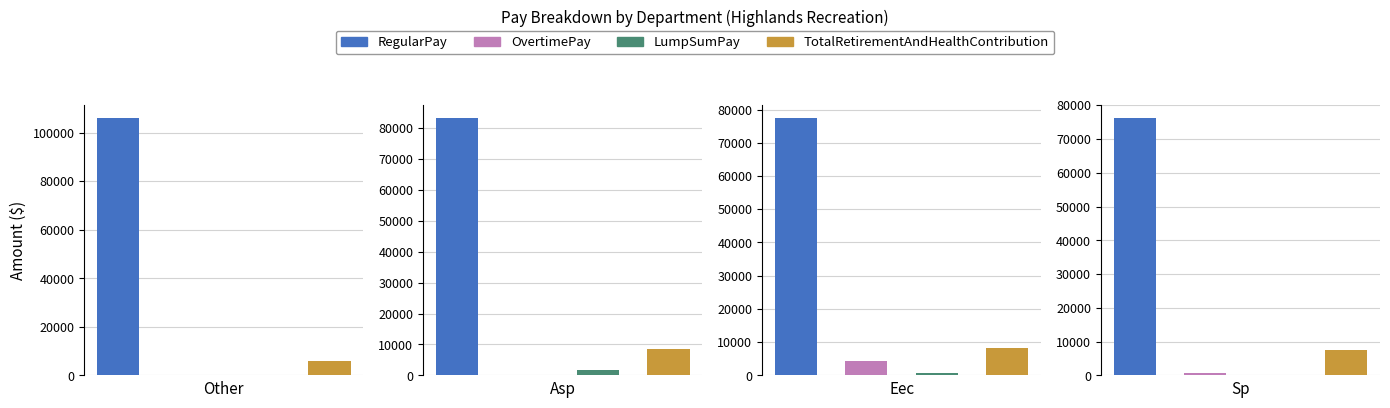

What is the minimum value for OvertimePay?

32